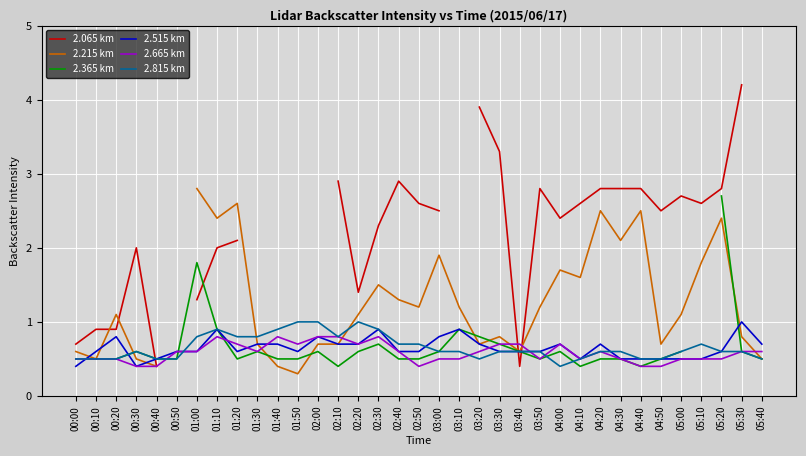

What is the value of the 2.515 km point at the 20th from the left?

0.9